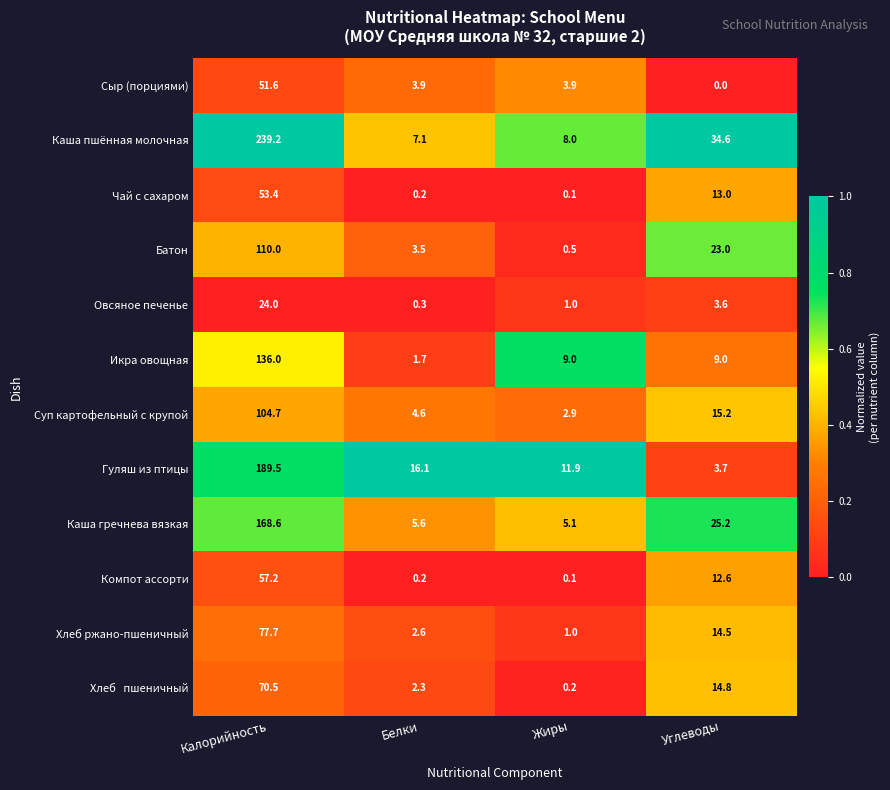

The value of Икра овощная at Углеводы is 13.7. True or false?

False